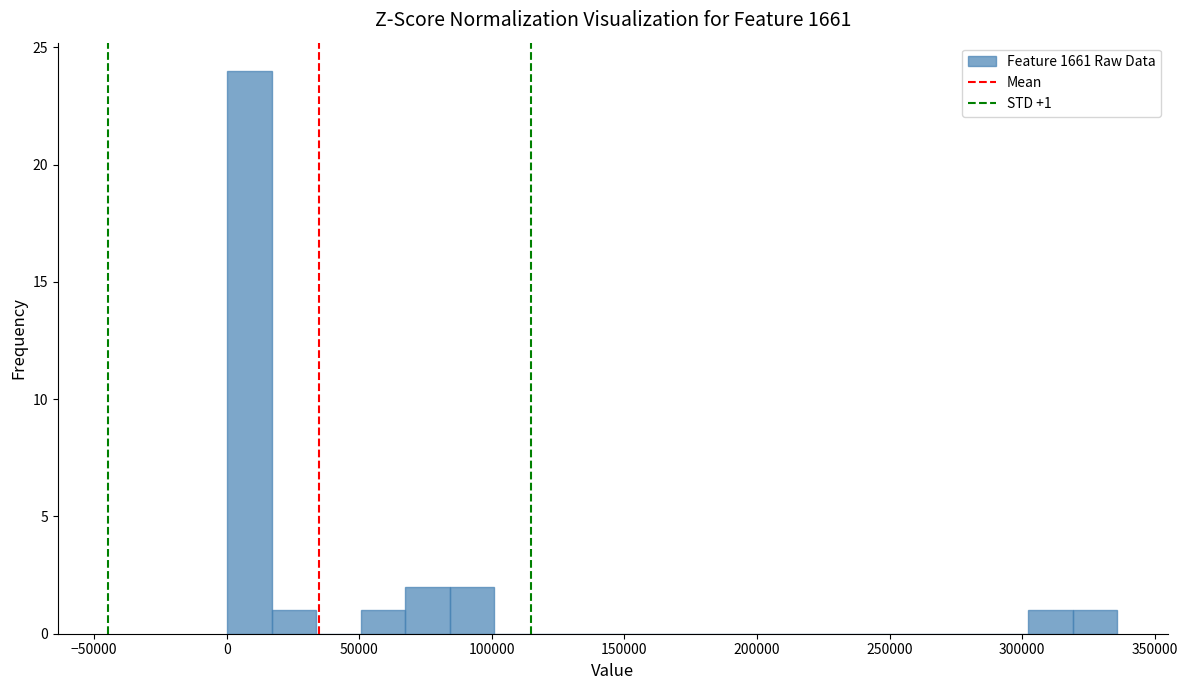

Read against the x-axis, roughly where is the centre of the tallest bar?

10000